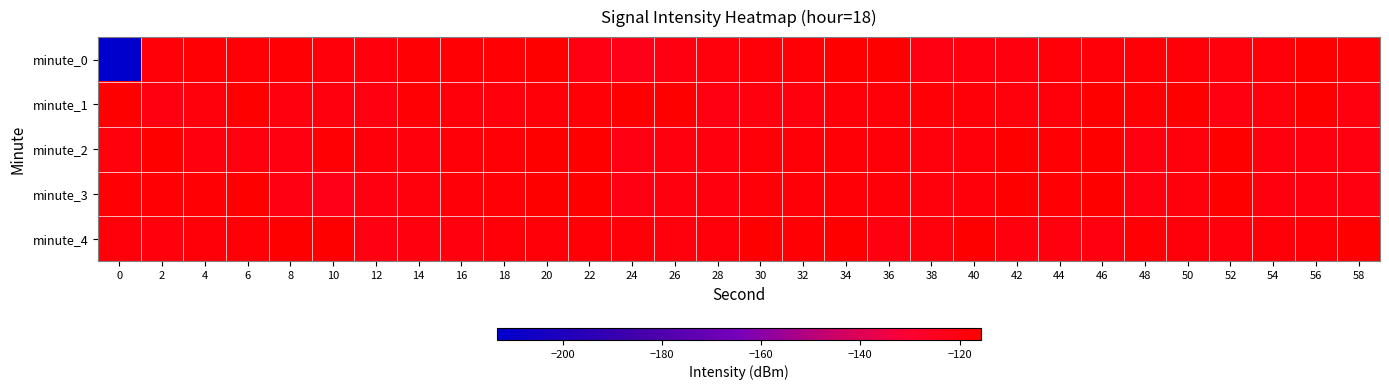

Reading left to right, extract all data points from this chart.

minute_0: 0=-213.3	2=-118.4	4=-116.9	6=-117.9	8=-117.5	10=-118.7	12=-119.3	14=-117.2	16=-117.2	18=-116.8	20=-116.2	22=-121.1	24=-122.8	26=-120.8	28=-119.8	30=-118.2	32=-117.8	34=-116.3	36=-116.2	38=-121.0	40=-120.2	42=-120.1	44=-118.5	46=-118.0	48=-117.8	50=-118.2	52=-119.4	54=-118.9	56=-115.6	58=-117.0
minute_1: 0=-115.9	2=-120.3	4=-119.4	6=-116.1	8=-119.9	10=-119.8	12=-120.4	14=-117.4	16=-118.8	18=-119.4	20=-118.2	22=-117.8	24=-116.3	26=-116.2	28=-121.0	30=-120.2	32=-120.1	34=-118.5	36=-118.0	38=-117.8	40=-118.2	42=-119.4	44=-118.9	46=-115.6	48=-117.0	50=-115.9	52=-120.3	54=-119.4	56=-116.1	58=-119.9
minute_2: 0=-119.4	2=-116.1	4=-119.9	6=-119.8	8=-120.4	10=-117.4	12=-118.8	14=-119.4	16=-118.2	18=-117.8	20=-116.3	22=-116.2	24=-121.0	26=-120.2	28=-120.1	30=-118.5	32=-118.0	34=-117.8	36=-118.2	38=-119.4	40=-118.9	42=-115.6	44=-117.0	46=-115.9	48=-120.3	50=-119.4	52=-116.1	54=-119.9	56=-119.8	58=-120.4
minute_3: 0=-117.2	2=-117.2	4=-116.8	6=-116.2	8=-121.1	10=-122.8	12=-120.8	14=-119.8	16=-118.2	18=-117.8	20=-116.3	22=-116.2	24=-121.0	26=-120.2	28=-120.1	30=-118.5	32=-118.0	34=-117.8	36=-118.2	38=-119.4	40=-118.9	42=-115.6	44=-117.0	46=-115.9	48=-120.3	50=-119.4	52=-116.1	54=-119.9	56=-119.8	58=-120.4
minute_4: 0=-118.8	2=-119.4	4=-118.2	6=-117.8	8=-116.3	10=-116.2	12=-121.0	14=-120.2	16=-120.1	18=-118.5	20=-118.0	22=-117.8	24=-118.2	26=-119.4	28=-118.9	30=-115.6	32=-117.0	34=-115.9	36=-120.3	38=-119.4	40=-116.1	42=-119.9	44=-119.8	46=-120.4	48=-117.4	50=-118.8	52=-119.4	54=-118.2	56=-117.8	58=-116.3